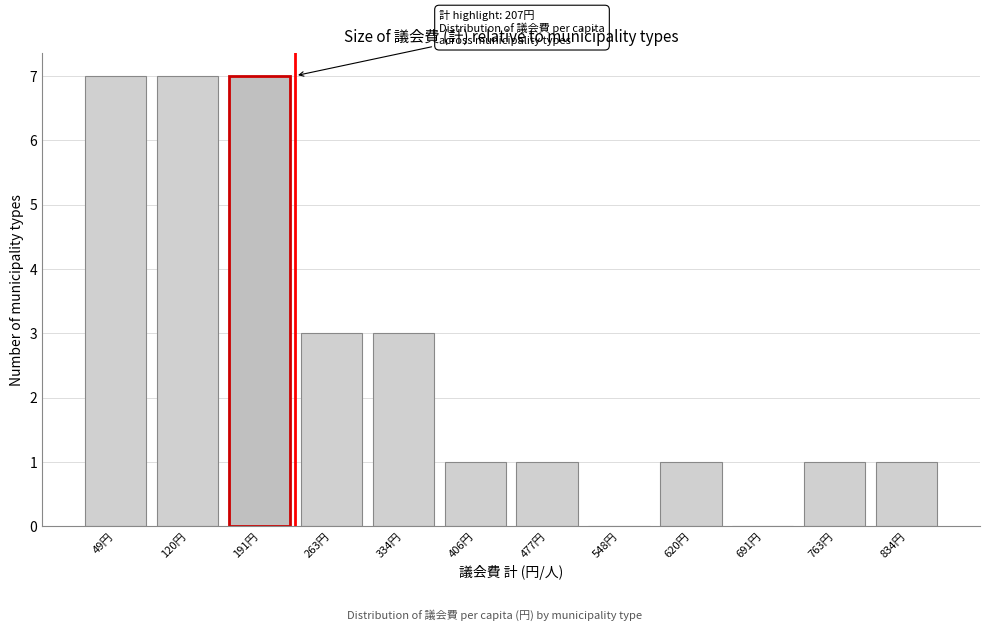

Reading right to left, extract all data points from this chart.

834円=1	763円=1	691円=0	620円=1	548円=0	477円=1	406円=1	334円=3	263円=3	191円=7	120円=7	49円=7